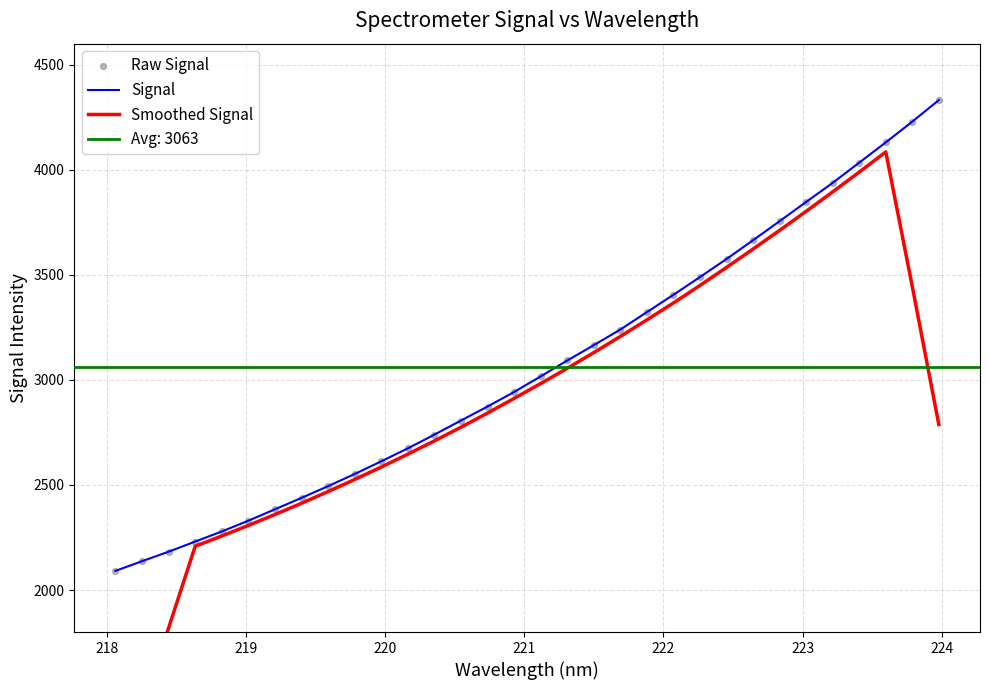

Which series contains the lowest Y value?

Smoothed Signal